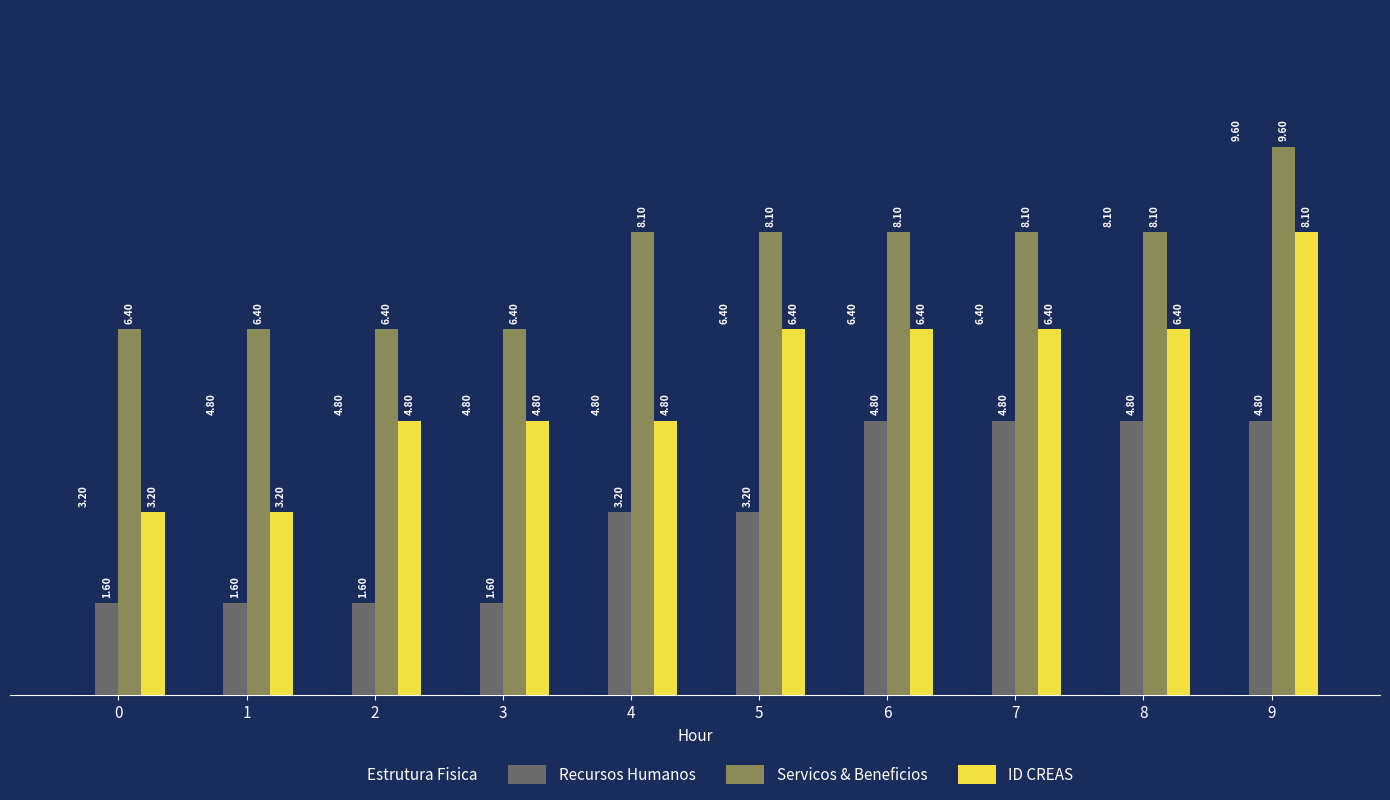

At which label does Recursos Humanos first exceed 3?

4